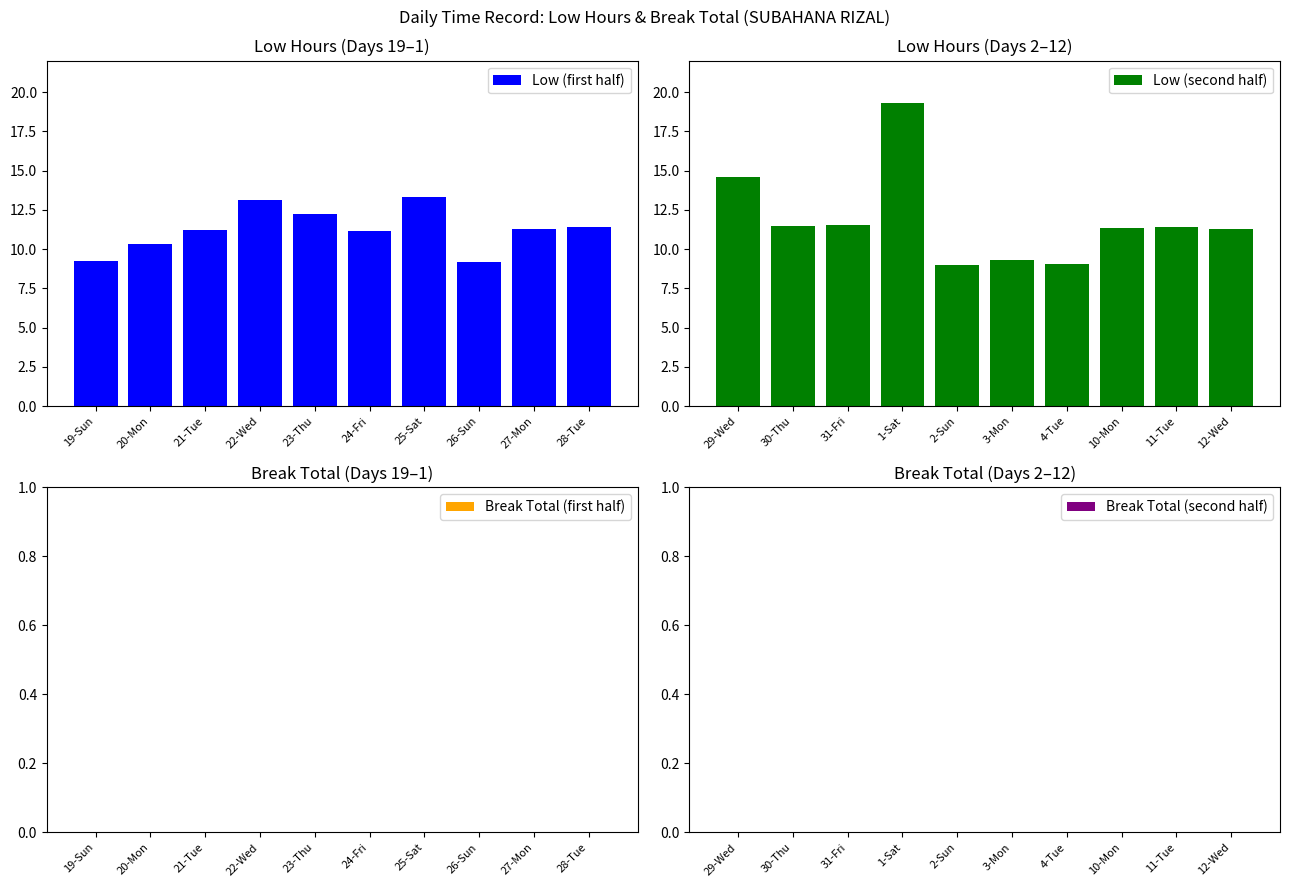

Which series has the widest spread of values?

Low (second half)